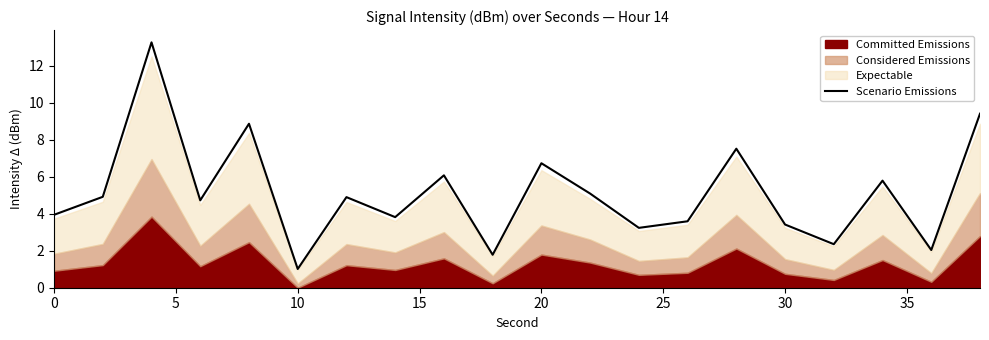

The Scenario Emissions series shows 1.0 at 0. True or false?

False